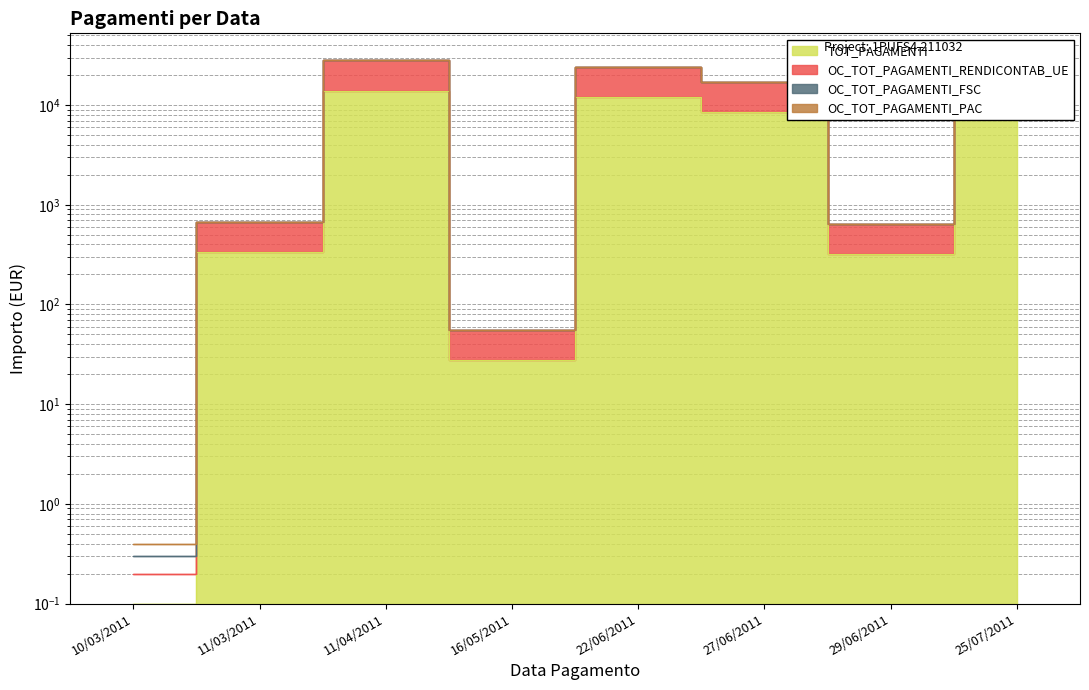

In OC_TOT_PAGAMENTI_RENDICONTAB_UE, how many points are lower than both neighbors (excluding endpoints)?

2